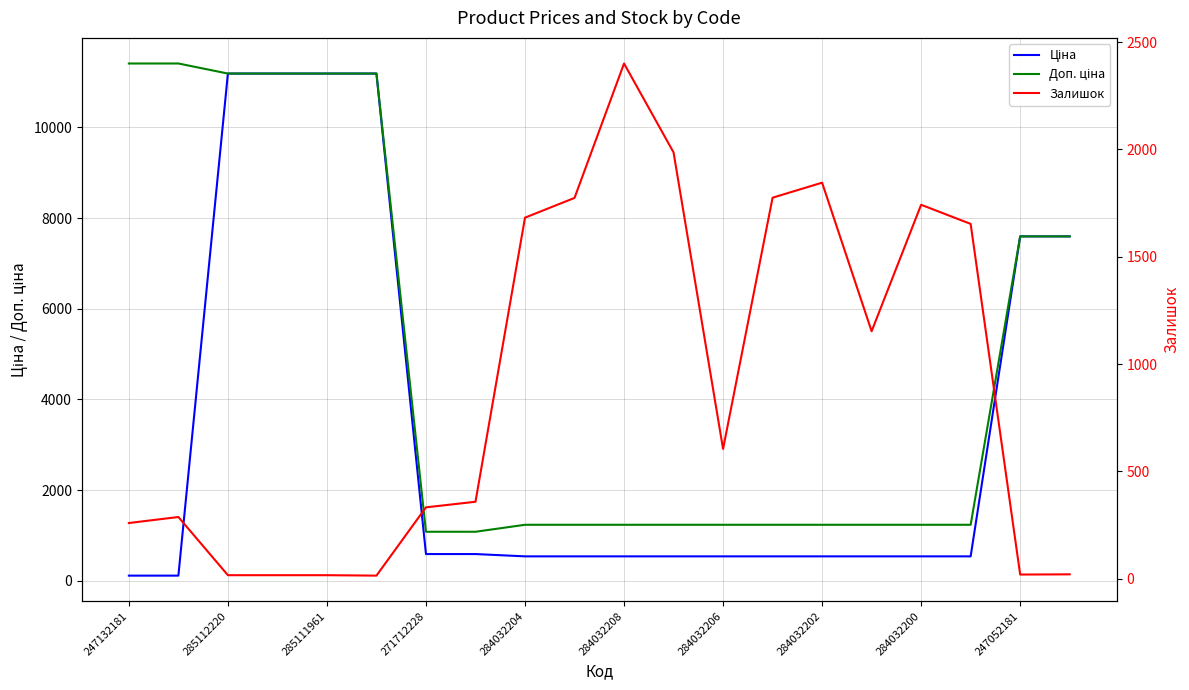

True or false: Ціна and Залишок cross at least once.

True